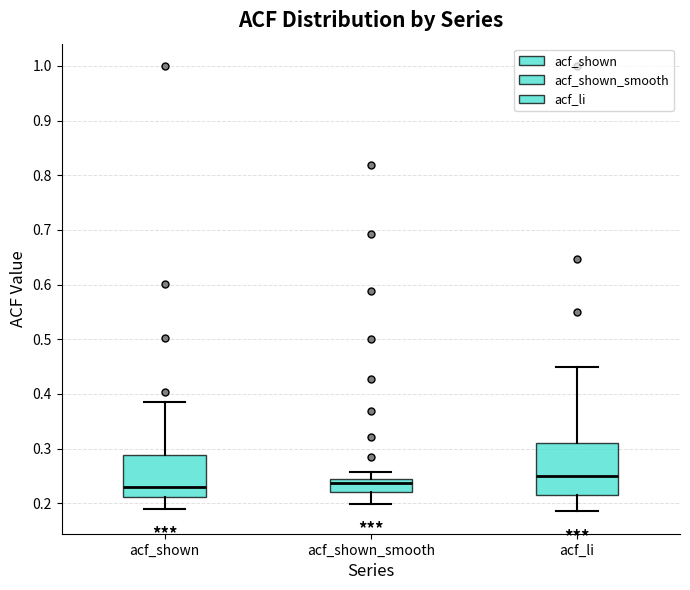

Reading left to right, read every box against the y-axis: the position of its median line, the range the box covers, and the ends of its whiskers. The values are not printed on the chart, so give them approximately, as read against the axis.

acf_shown: median 0.23, box 0.21 to 0.29, whiskers 0.19 to 0.39
acf_shown_smooth: median 0.24, box 0.22 to 0.25, whiskers 0.20 to 0.26
acf_li: median 0.25, box 0.21 to 0.31, whiskers 0.19 to 0.45